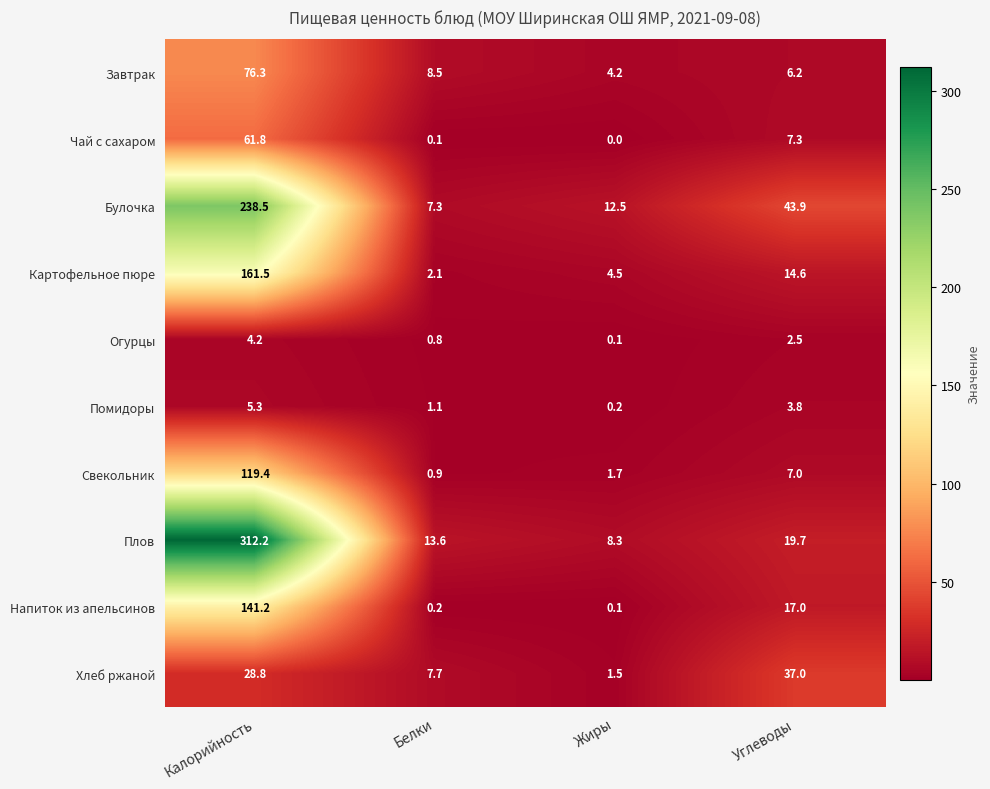

Rank the series by their maximum value, from lowest to highest.

Огурцы, Помидоры, Хлеб ржаной, Чай с сахаром, Завтрак, Свекольник, Напиток из апельсинов, Картофельное пюре, Булочка, Плов